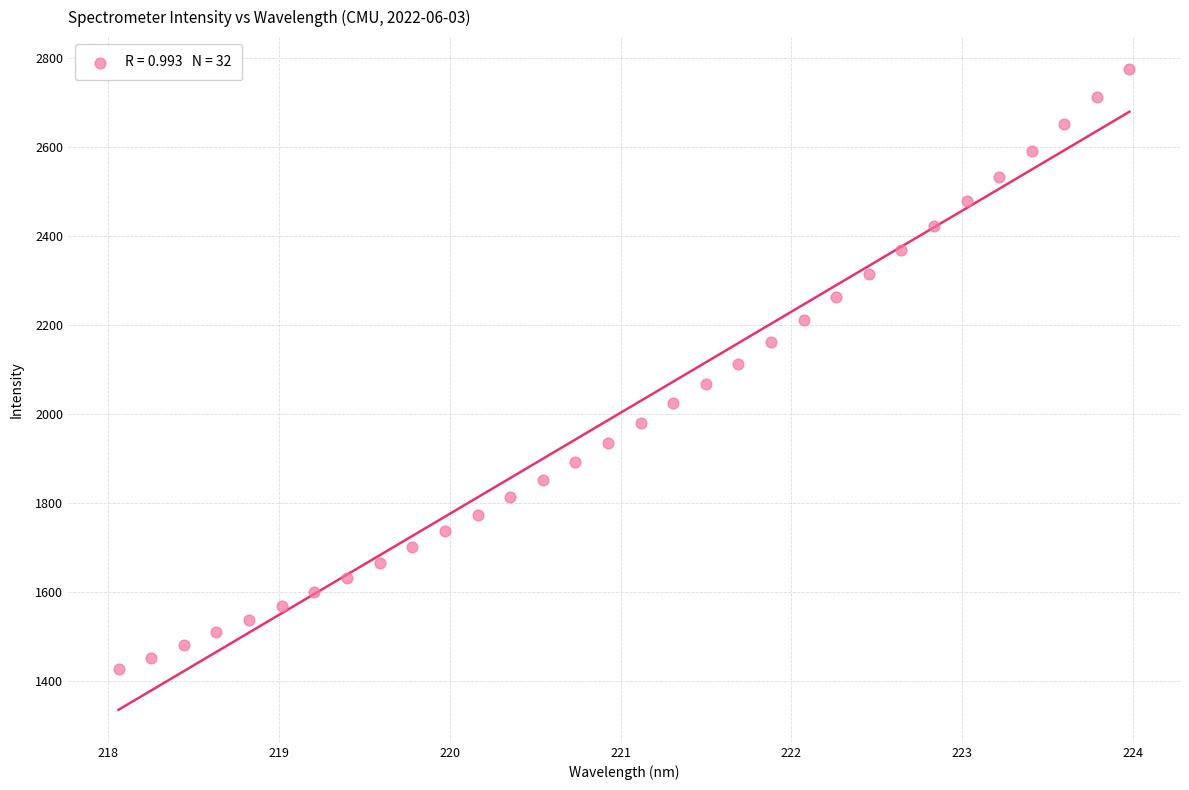

What is the range of Y values (max minus min)?

1348.2